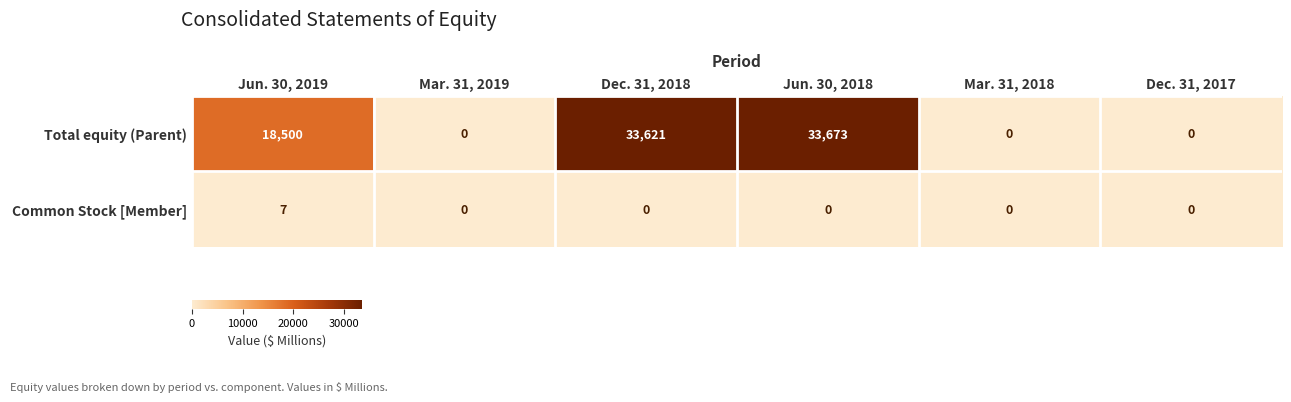

List the series in order of their peak value, highest first.

Total equity (Parent), Common Stock [Member]